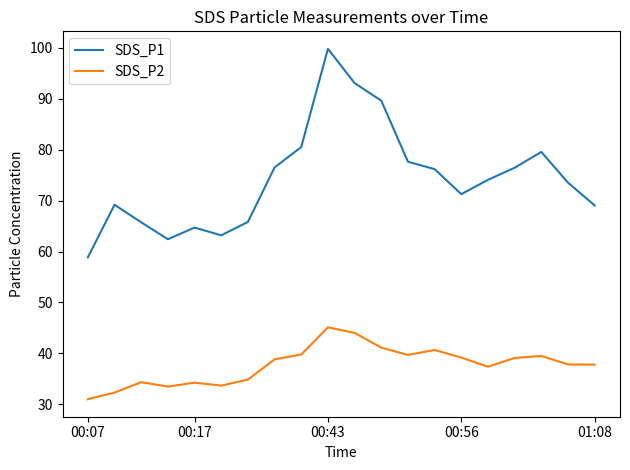

What is the difference between the maximum and minimum values in the SDS_P2 series?

14.1